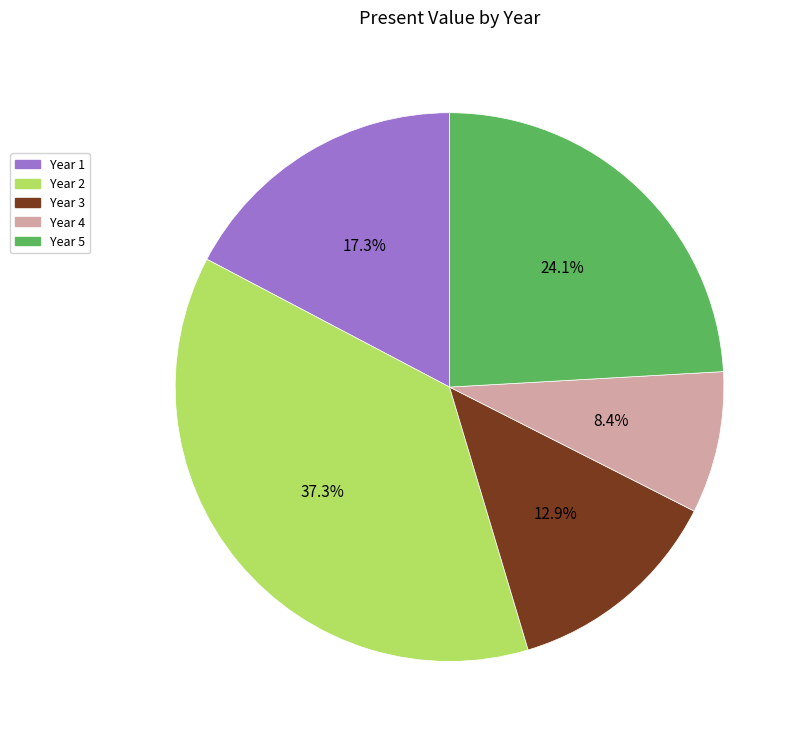

Is Year 3 the majority of the pie?

No